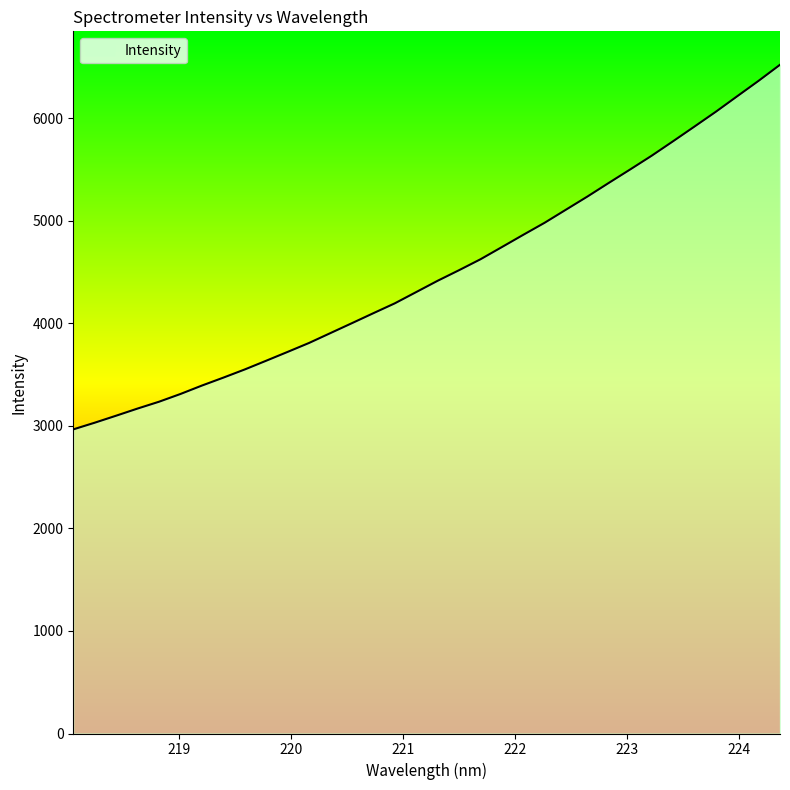

What is the difference between the maximum and minimum values?

3556.6